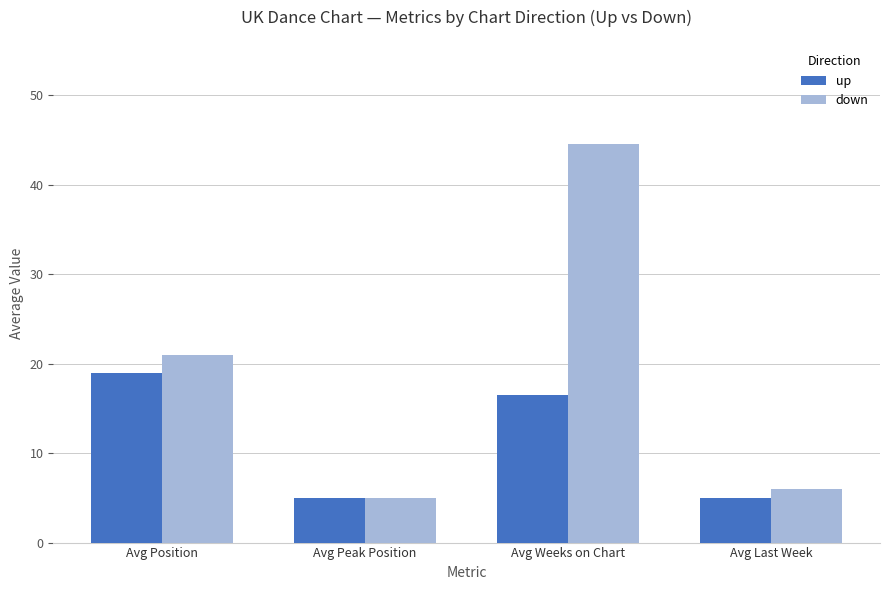

List the series in order of their overall mean, lowest first.

up, down